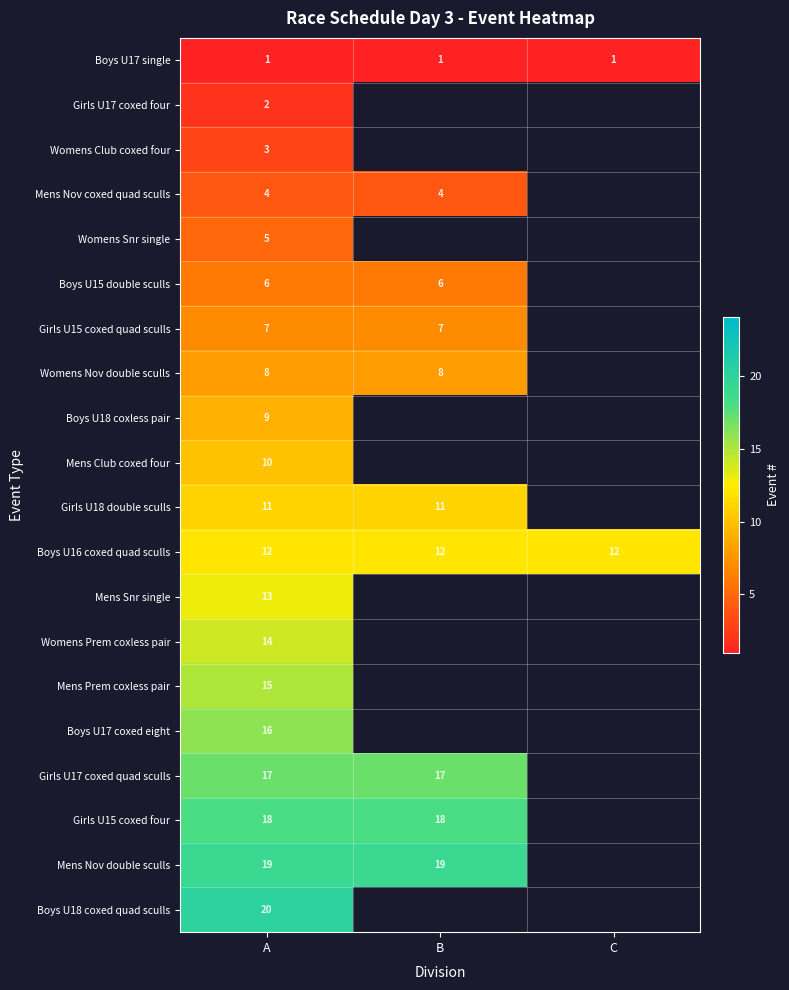

What is the total value across all series at A?

210